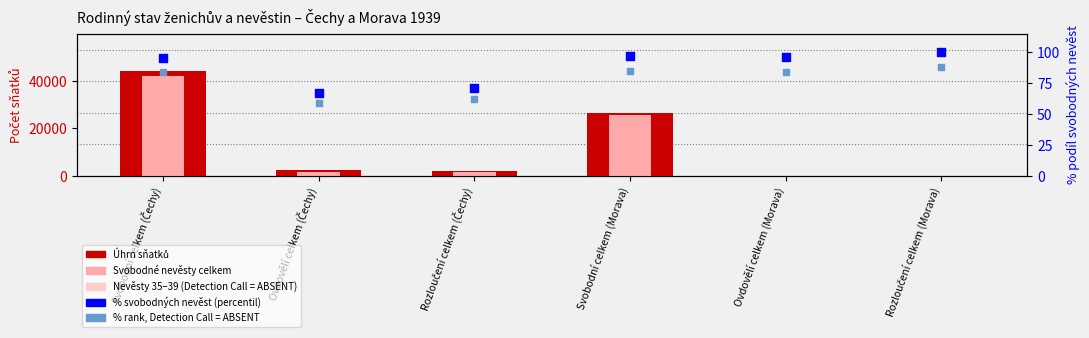

Which series has the largest total across all categories?

Úhrn sňatků